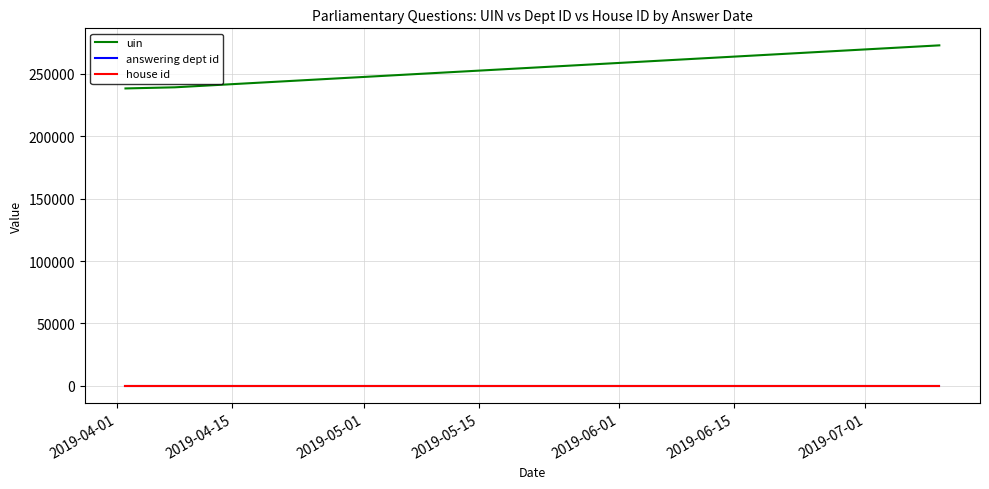

What is the average value of the uin series?

250196